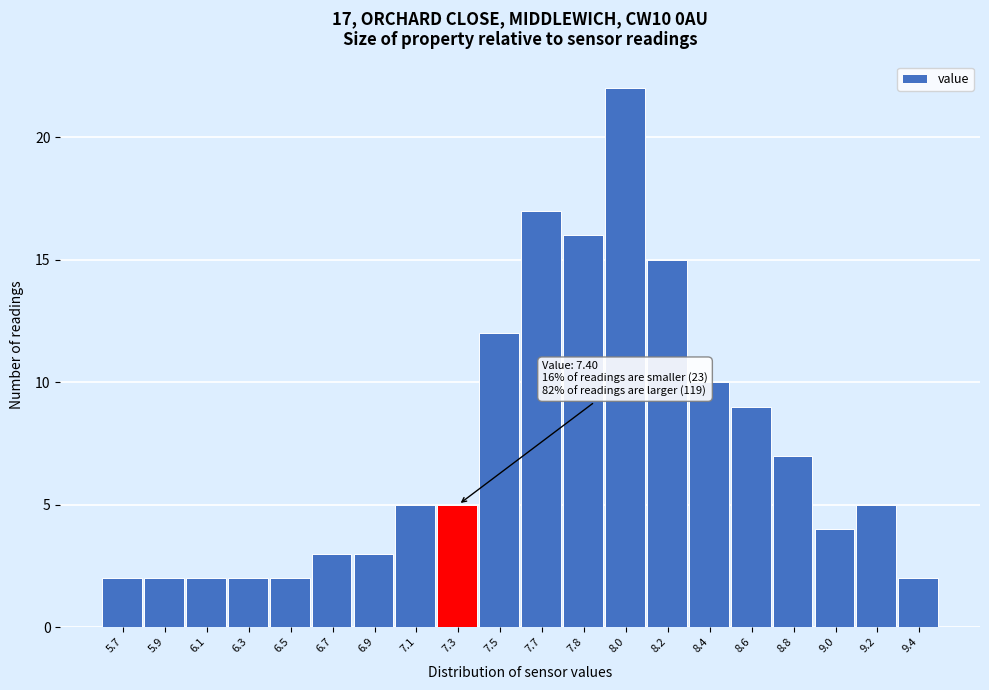

Reading left to right, list all the values displayed in this chart.

5.7=2	5.9=2	6.1=2	6.3=2	6.5=2	6.7=3	6.9=3	7.1=5	7.3=5	7.5=12	7.7=17	7.8=16	8.0=22	8.2=15	8.4=10	8.6=9	8.8=7	9.0=4	9.2=5	9.4=2